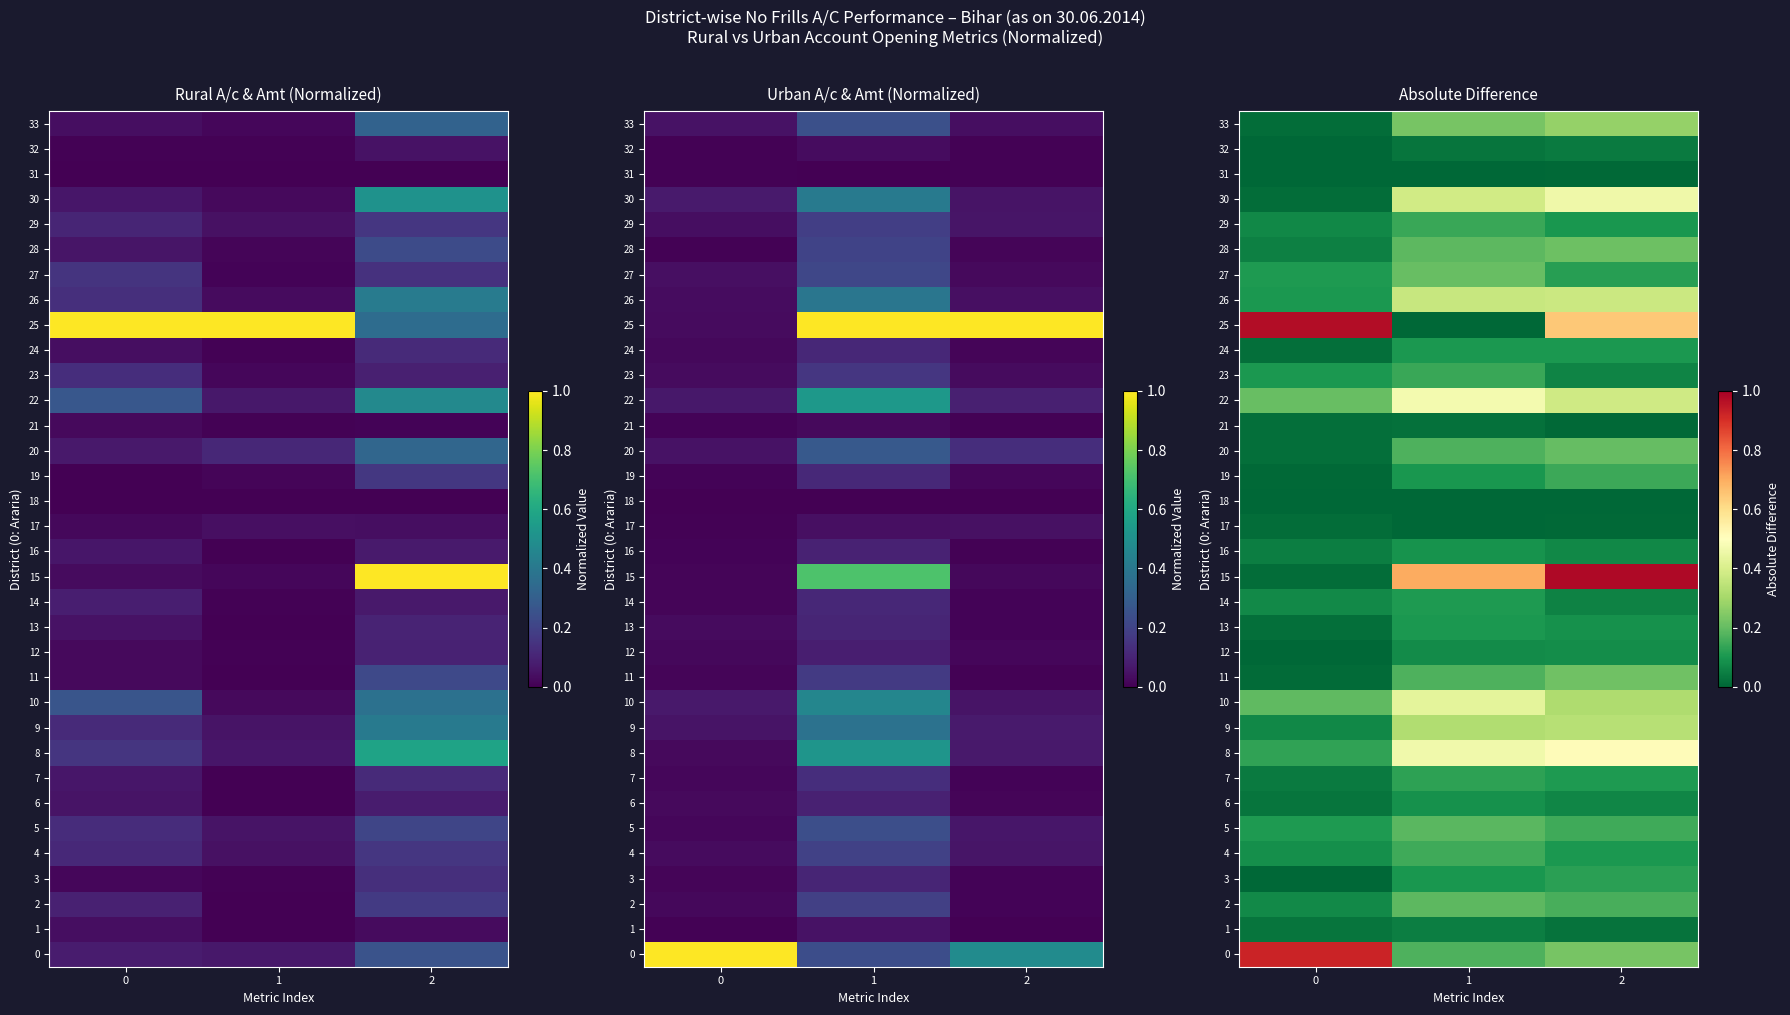

Rank the series at 2 from lowest to highest value.

18, 31, 21, 17, 1, 32, 14, 23, 6, 16, 12, 13, 29, 4, 24, 7, 27, 3, 19, 5, 2, 20, 28, 11, 0, 33, 10, 9, 26, 22, 30, 8, 25, 15